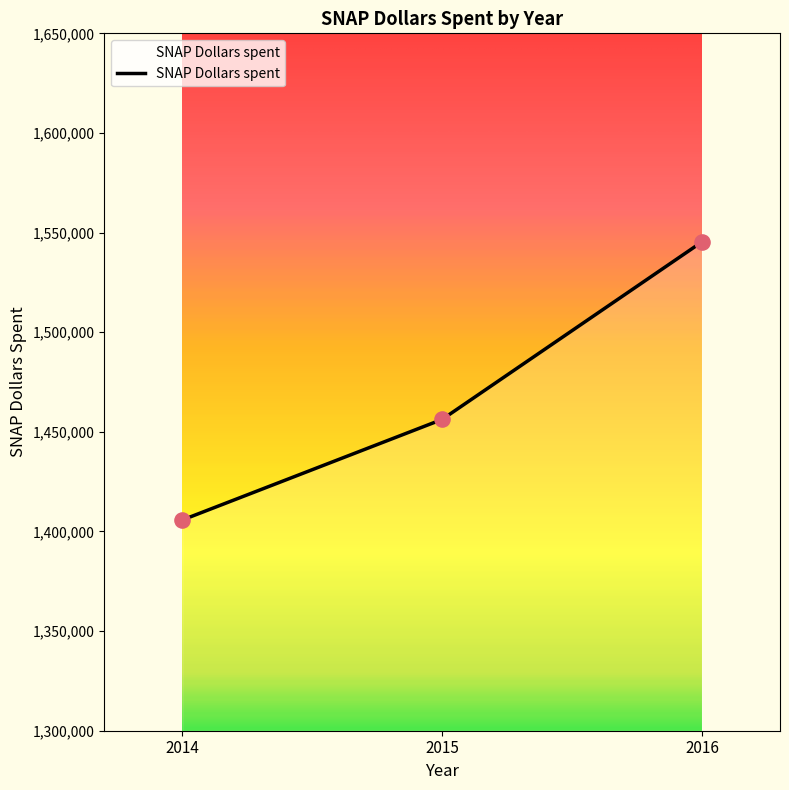

What is the change in value from 2014 to 2016?

+139608